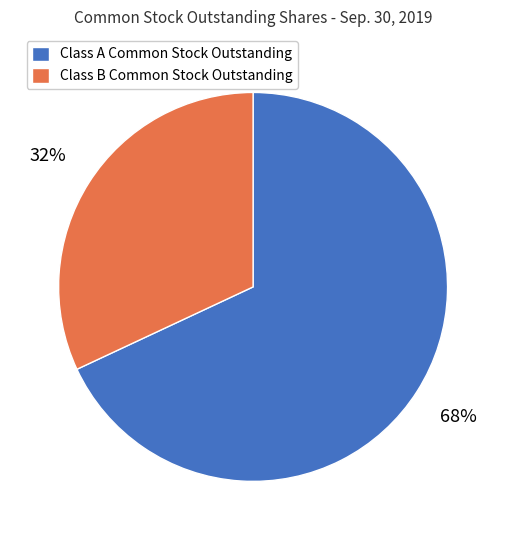

Is the sum of Class B Common Stock Outstanding and Class A Common Stock Outstanding greater than half?

Yes